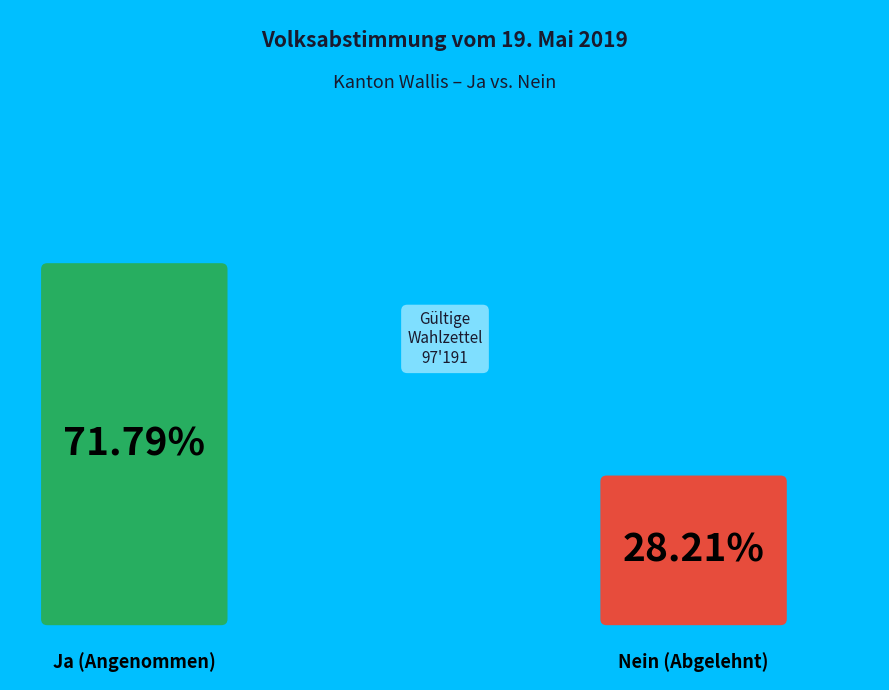

To the nearest percent, what portion does Ja % represent?

72%